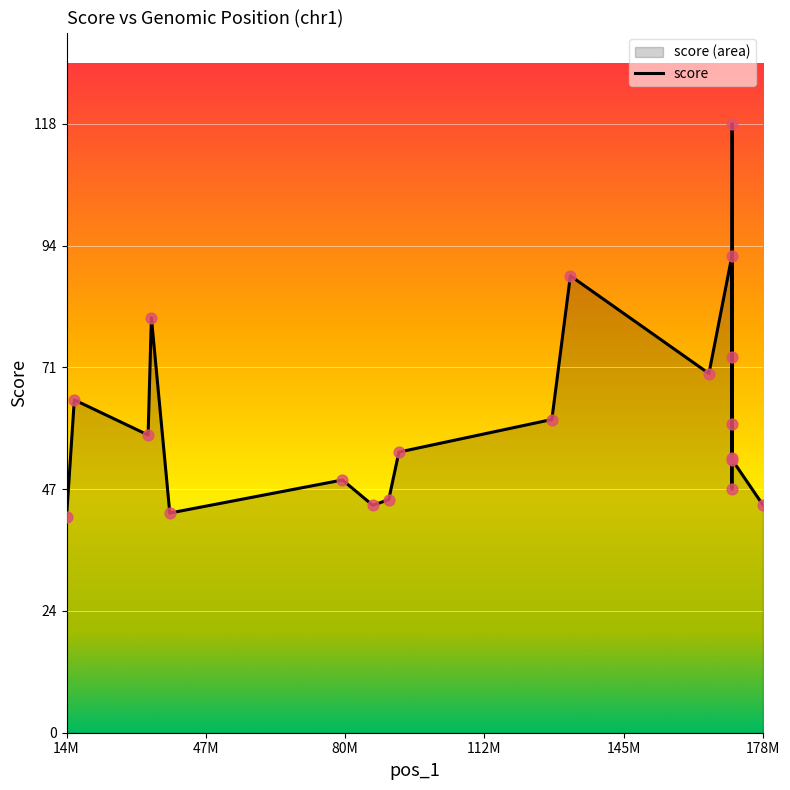

What is the maximum value shown in the chart?

117.8